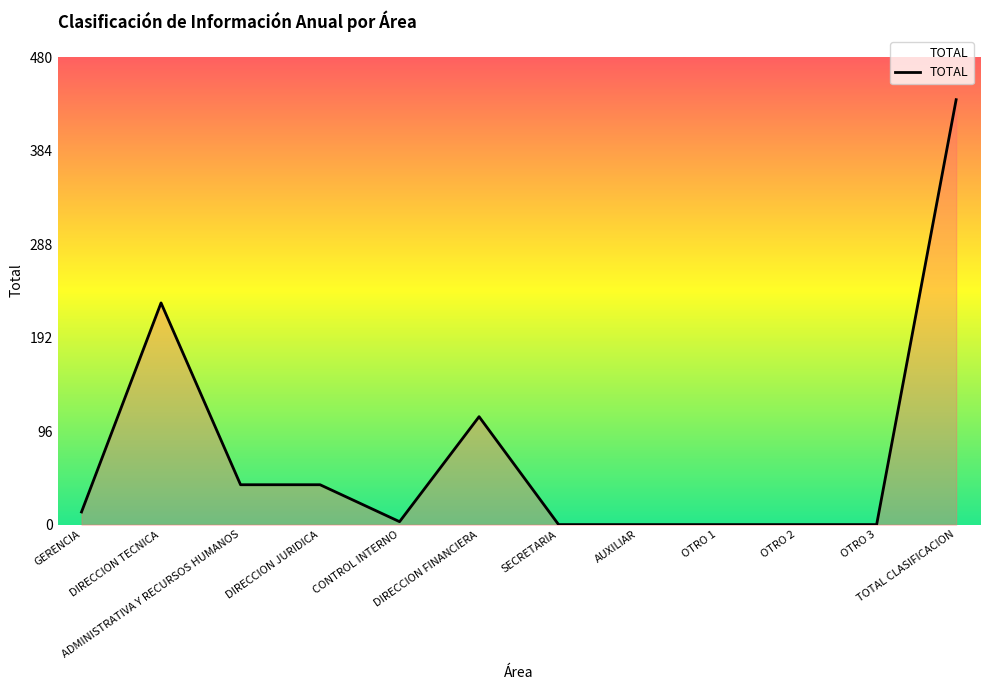

What is the difference between the maximum and minimum values?

437